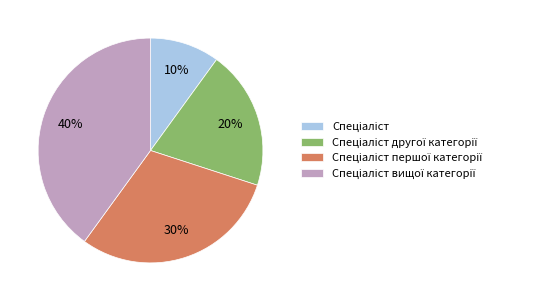

To the nearest percent, what is the difference between the largest and smallest slice percentages?

30%